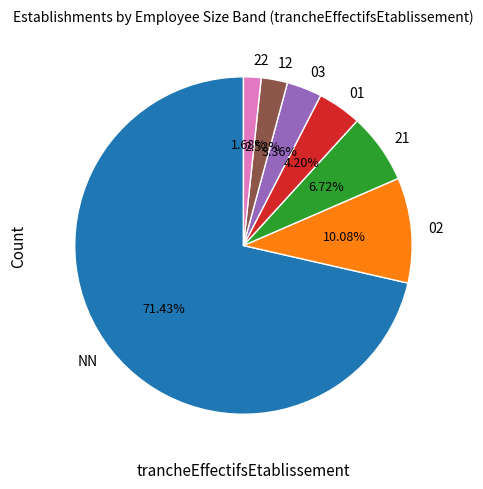

How many segments does this pie chart have?

7